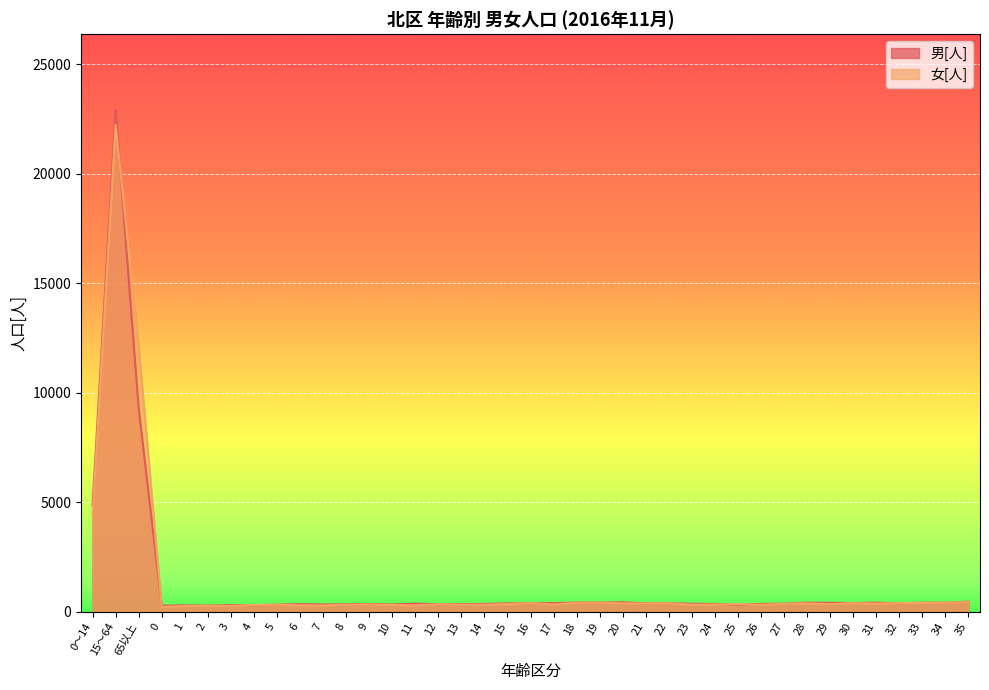

Which series has the widest spread of values?

男[人]